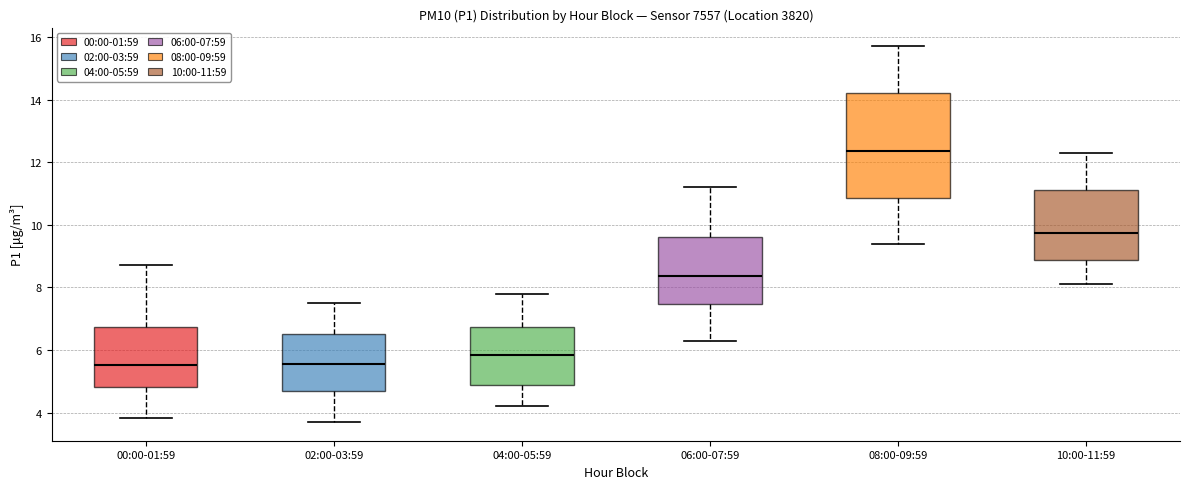

Reading left to right, transcribe this box plot: for each box, give where its median line is, the range the box spans, and where its two whiskers end, as read against the y-axis. The values are not printed on the chart, so give them approximately, as read against the axis.

00:00-01:59: median 5.6, box 4.8 to 6.8, whiskers 3.8 to 8.8
02:00-03:59: median 5.6, box 4.8 to 6.6, whiskers 3.8 to 7.6
04:00-05:59: median 5.8, box 4.8 to 6.8, whiskers 4.2 to 7.8
06:00-07:59: median 8.4, box 7.4 to 9.6, whiskers 6.4 to 11.2
08:00-09:59: median 12.4, box 10.8 to 14.2, whiskers 9.4 to 15.8
10:00-11:59: median 9.8, box 8.8 to 11.2, whiskers 8.2 to 12.4